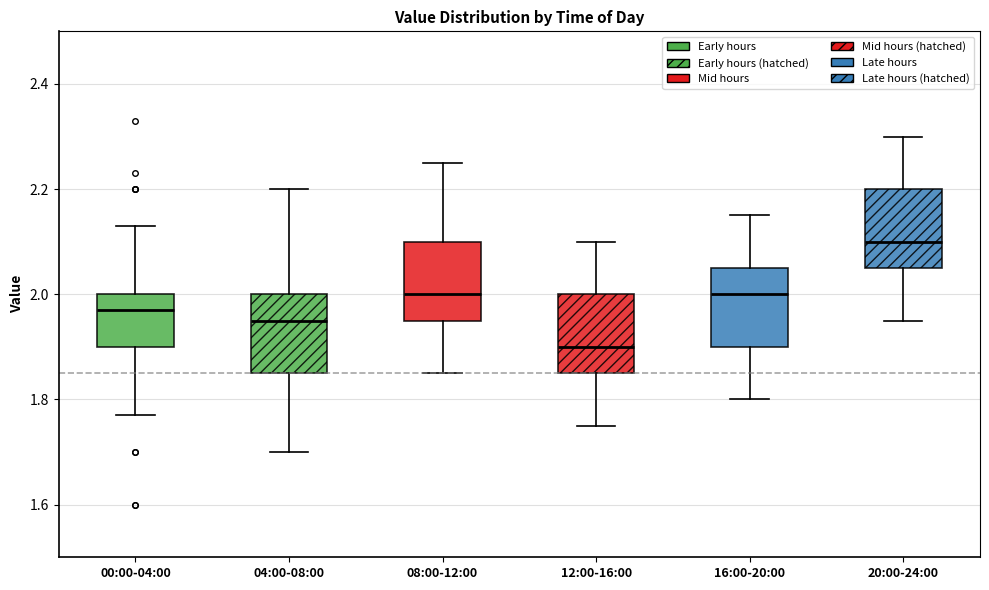

Reading left to right, transcribe this box plot: for each box, give where its median line is, the range the box spans, and where its two whiskers end, as read against the y-axis. The values are not printed on the chart, so give them approximately, as read against the axis.

00:00-04:00: median 1.98, box 1.90 to 2.00, whiskers 1.78 to 2.14
04:00-08:00: median 1.96, box 1.86 to 2.00, whiskers 1.70 to 2.20
08:00-12:00: median 2.00, box 1.96 to 2.10, whiskers 1.86 to 2.26
12:00-16:00: median 1.90, box 1.86 to 2.00, whiskers 1.76 to 2.10
16:00-20:00: median 2.00, box 1.90 to 2.06, whiskers 1.80 to 2.16
20:00-24:00: median 2.10, box 2.06 to 2.20, whiskers 1.96 to 2.30